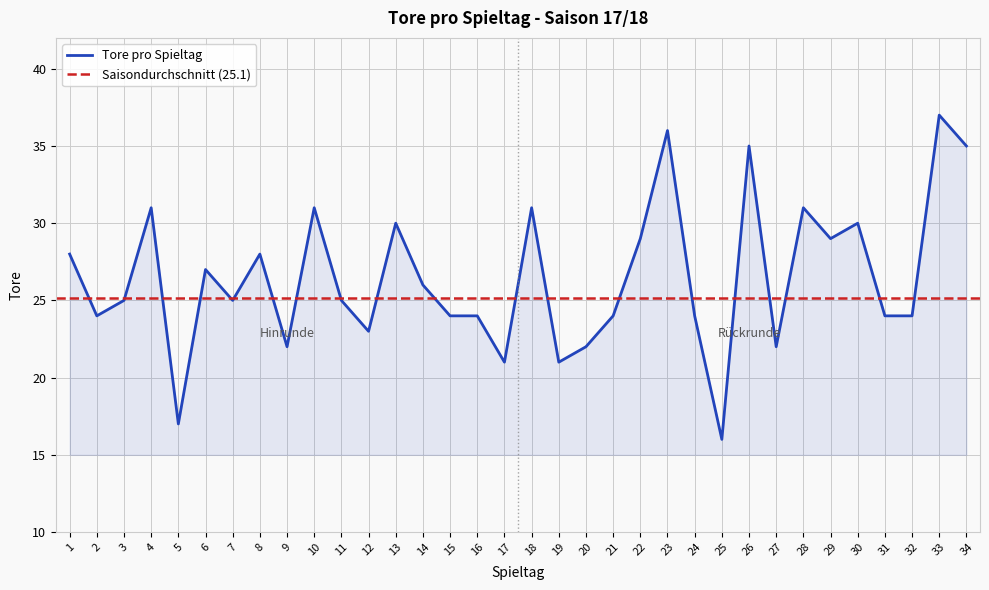

What is the difference between the maximum and second lowest values?

20